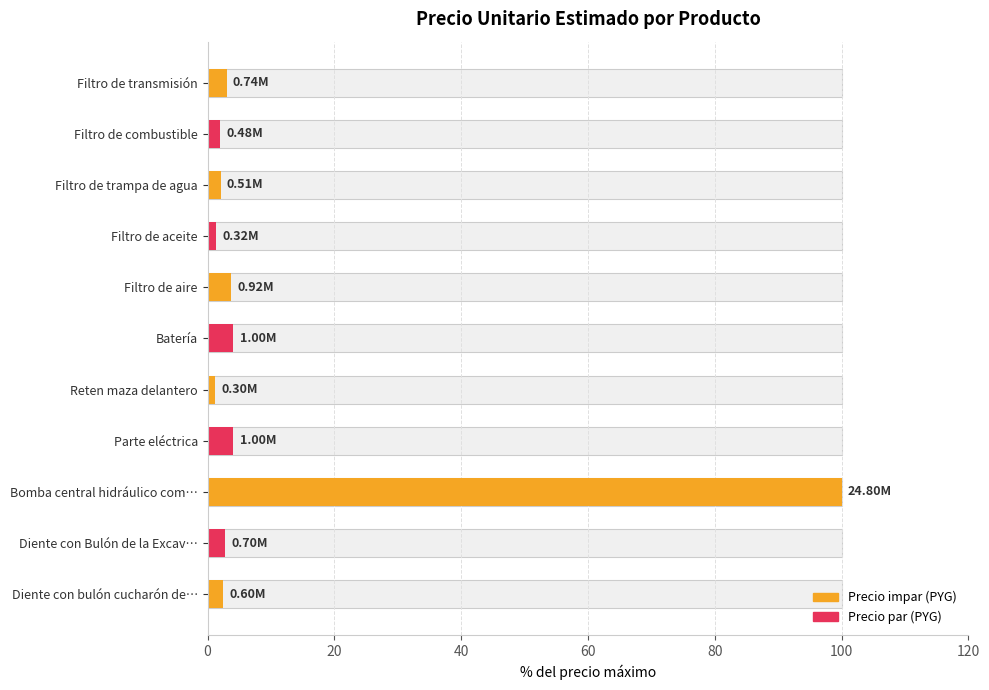

What is the average value?

11.5